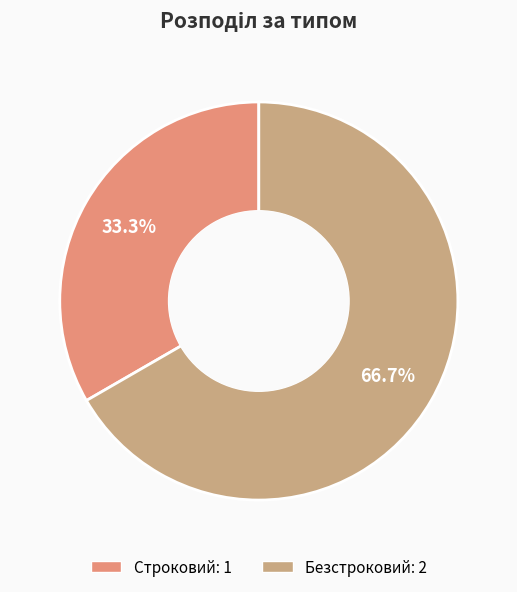

To the nearest percent, what is the difference between the largest and smallest slice percentages?

33%